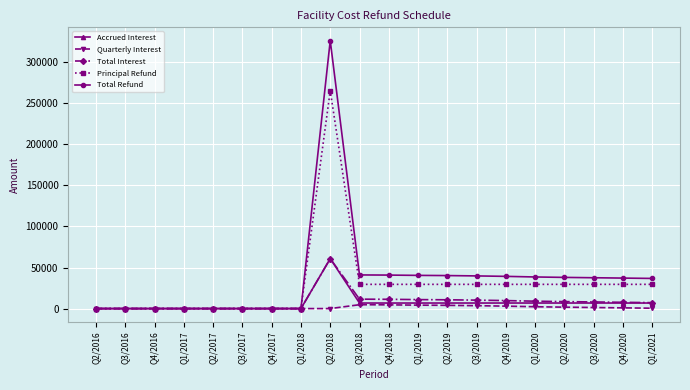

Between Q1/2018 and Q3/2018, which series saw the biggest shift?

Total Refund